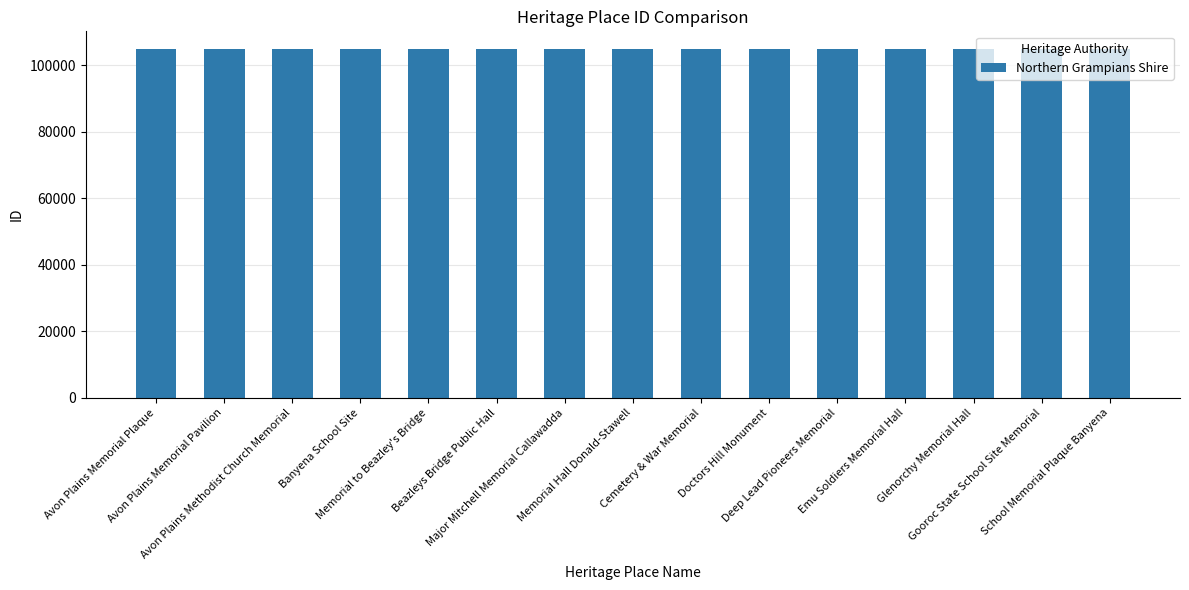

What is the value of the 4th bar from the left?

104787